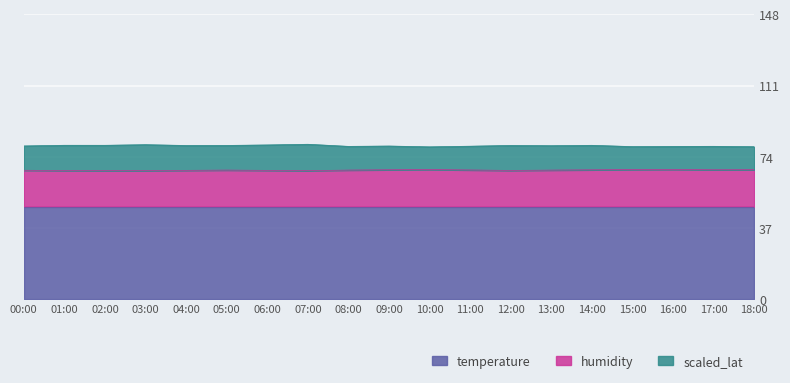

What is the label of the 3rd point from the right?

16:00